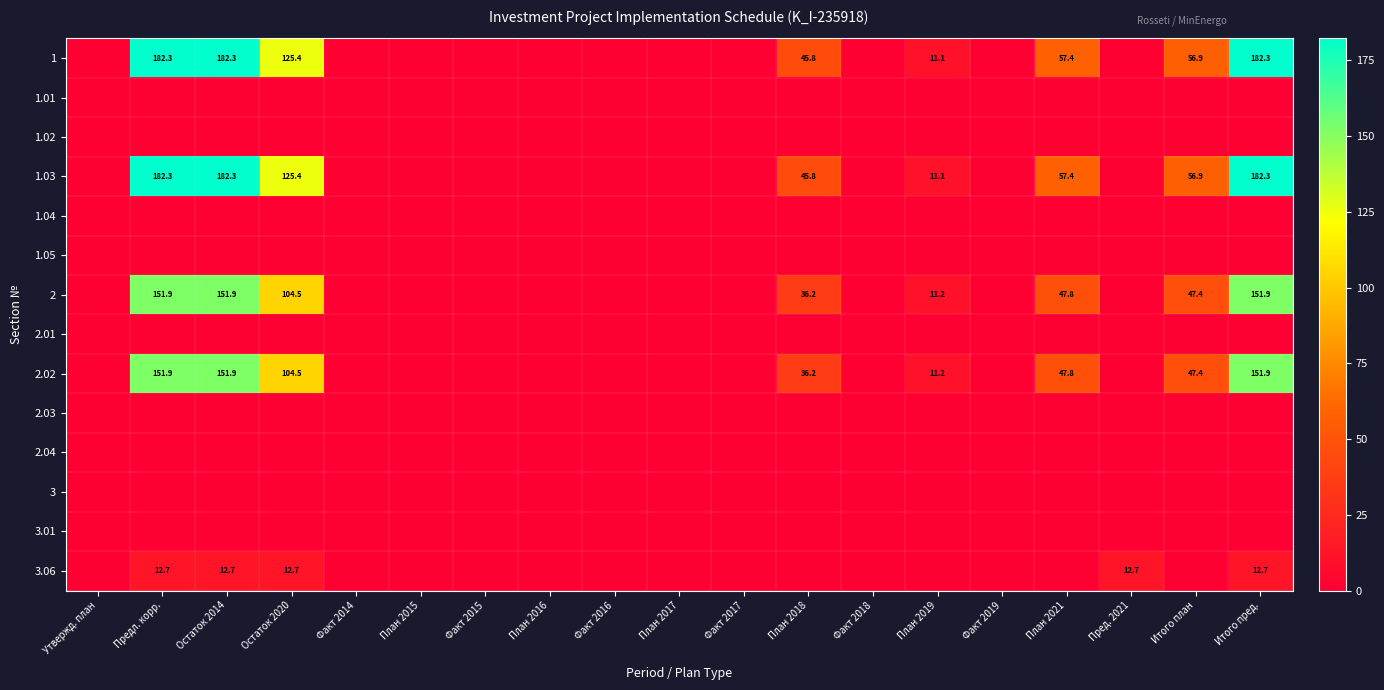

How many categories are shown in the chart?

19